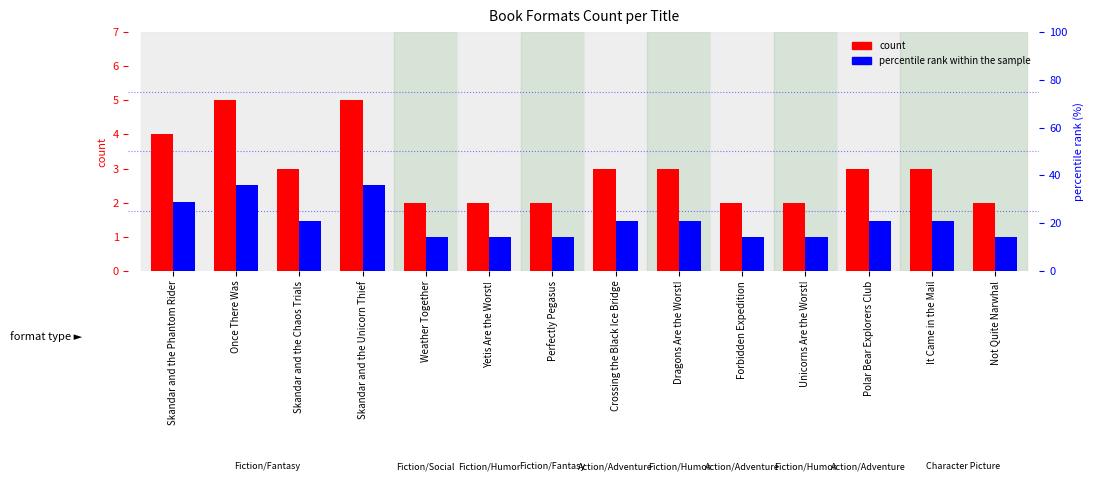

What is the sum of the count values at It Came in the Mail and Polar Bear Explorers Club?

6